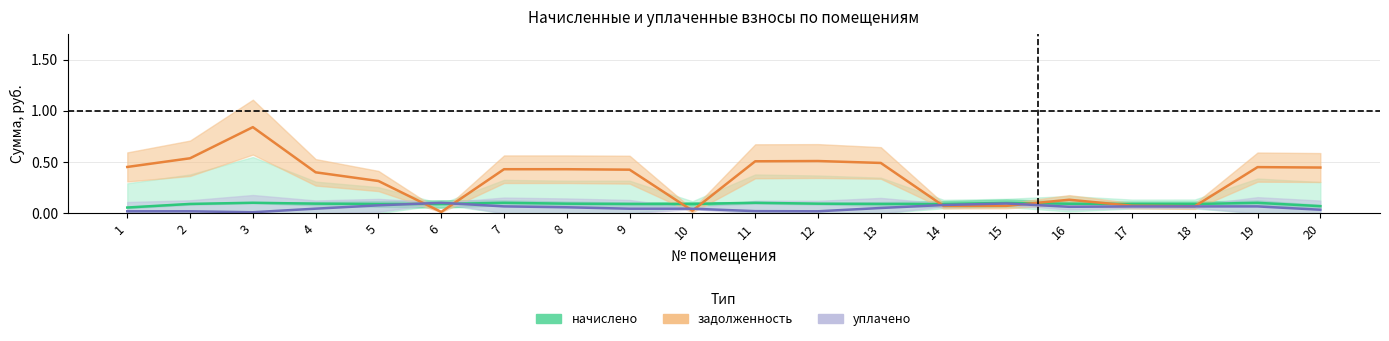

How many times do задолженность (Estimate based on partial data) and уплачено (Forecast) cross each other?

6